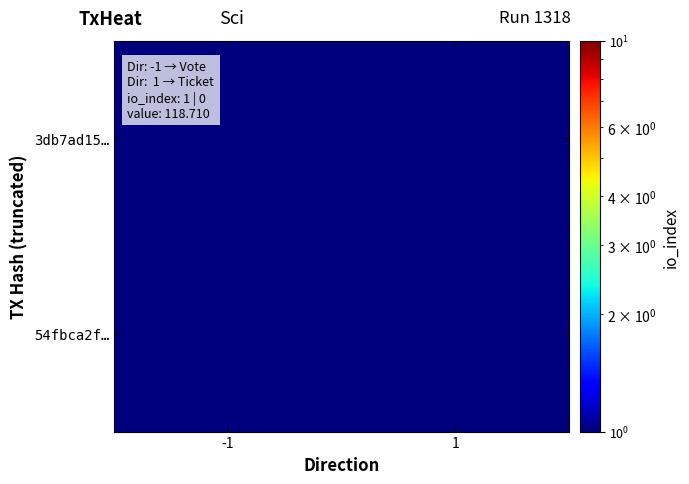

What is the total value across all series at -1?

1.1